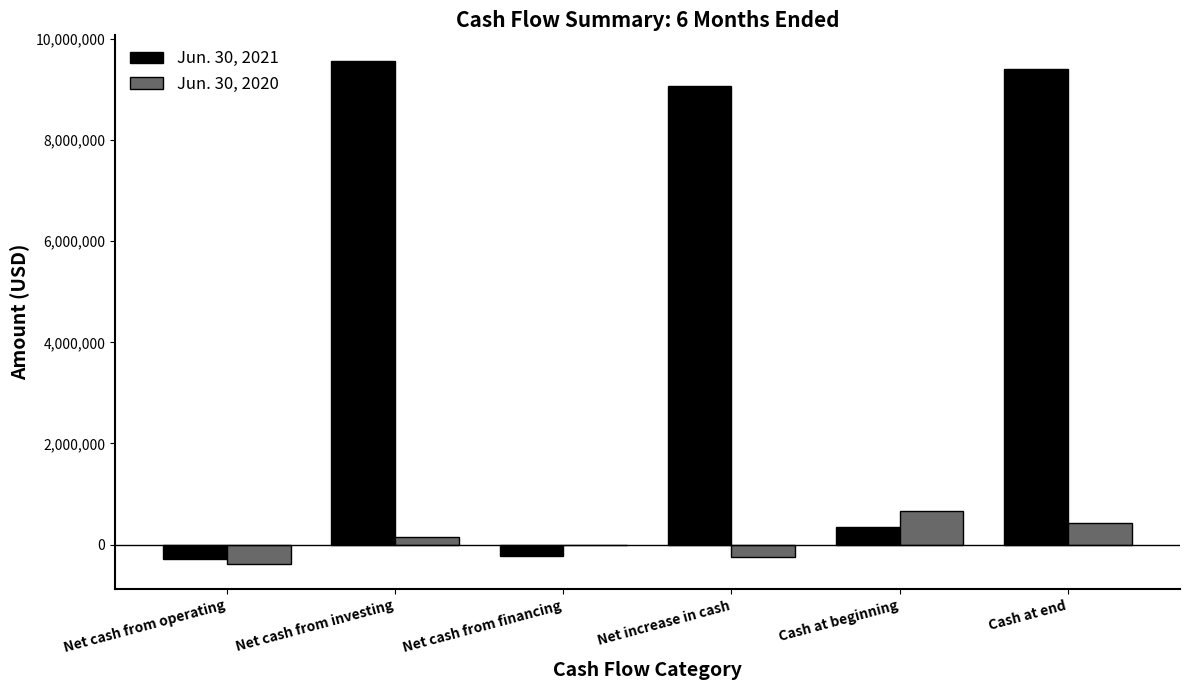

Between Net cash from operating and Cash at end, which series saw the biggest shift?

Jun. 30, 2021